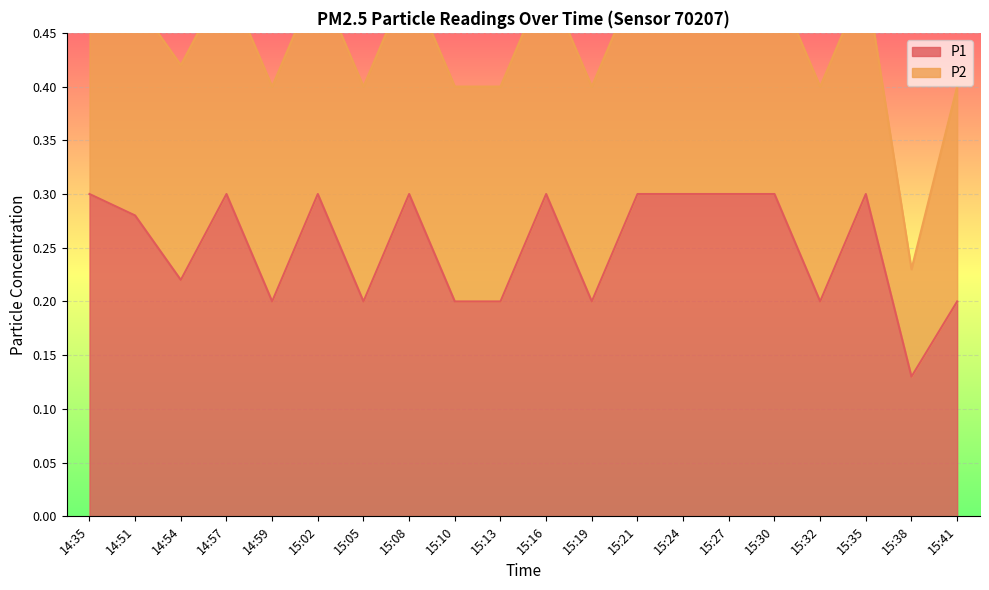

True or false: there are more than 0 points higher than both neighbors.

True